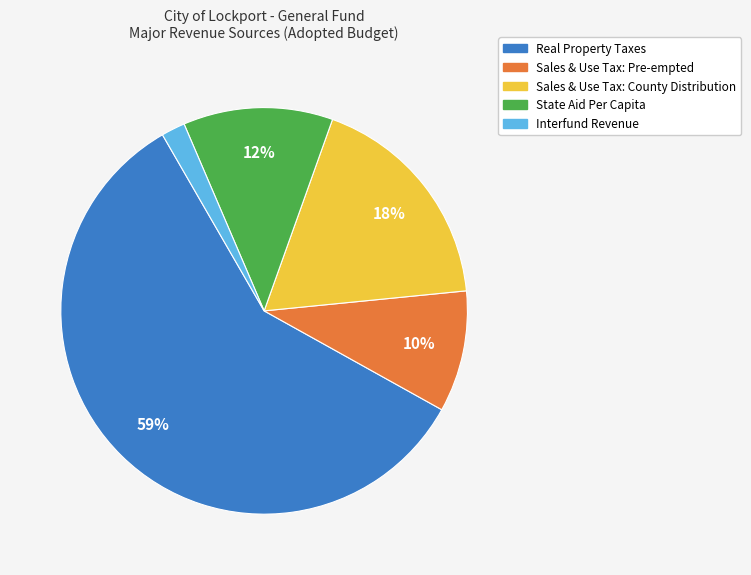

To the nearest percent, what portion does Sales & Use Tax: County Distribution represent?

18%